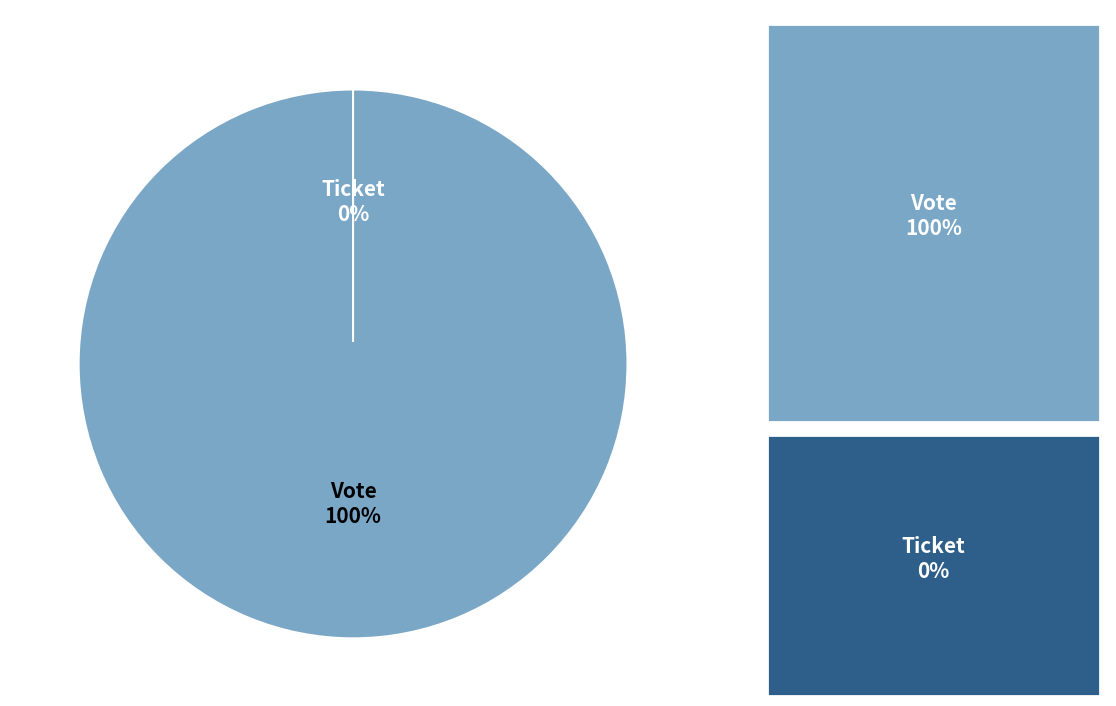

To the nearest percent, what portion does Vote represent?

100%